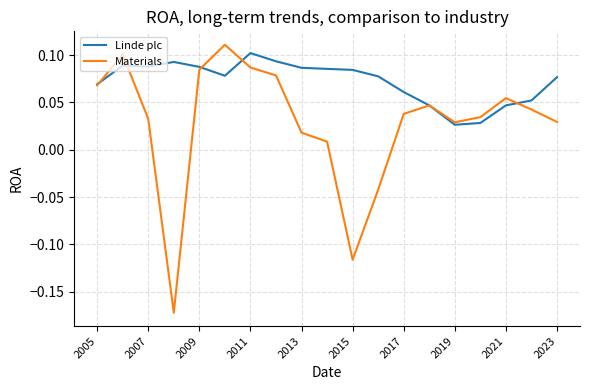

In Materials, how many points are higher than both neighbors (excluding endpoints)?

4